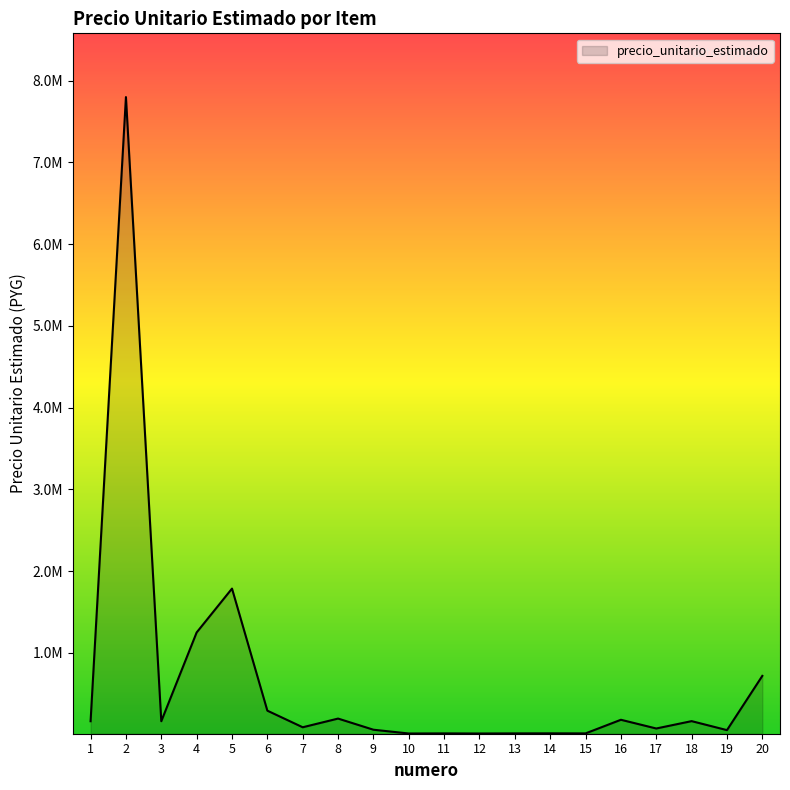

What is the value of the 10th point from the left?

13750